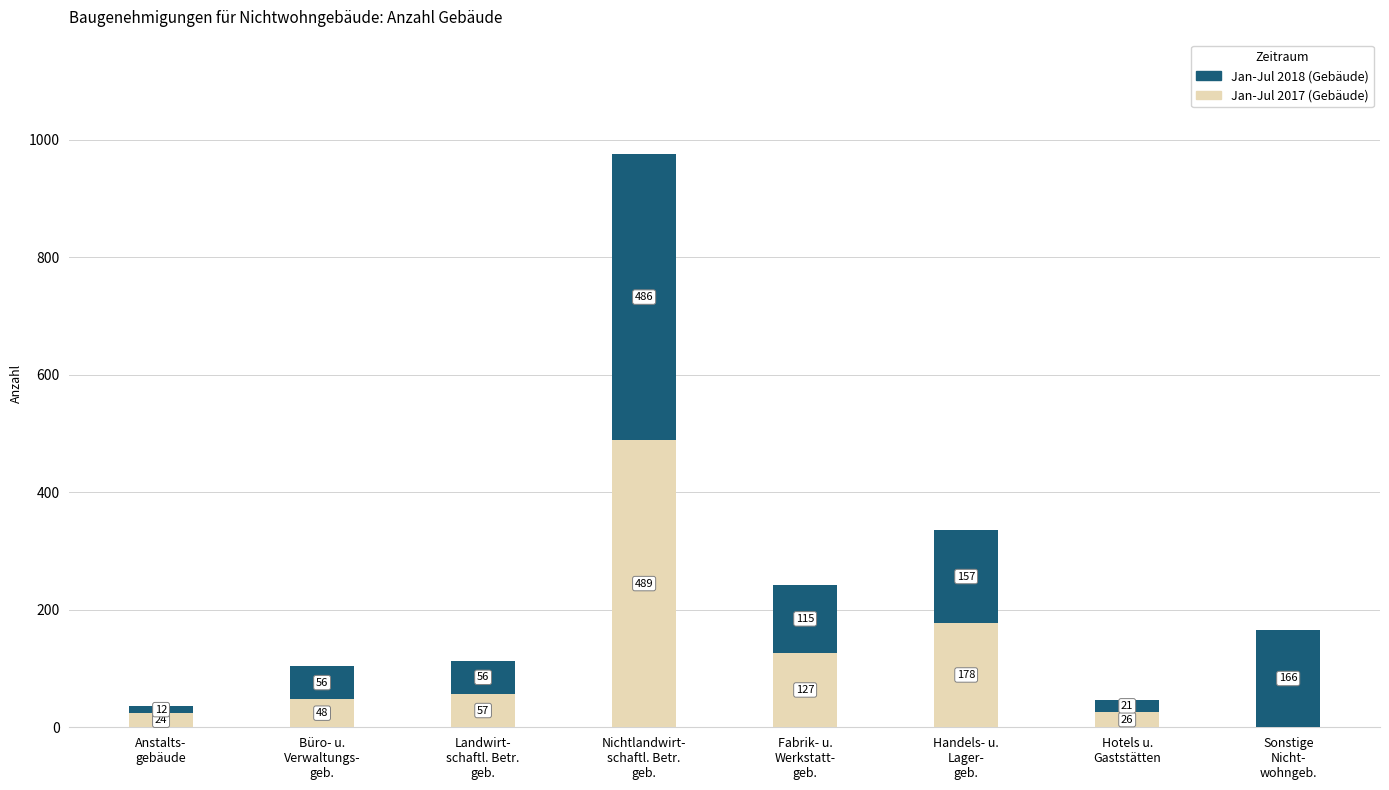

How many positive values does the Jan-Jul 2017 (Gebäude) series have?

7